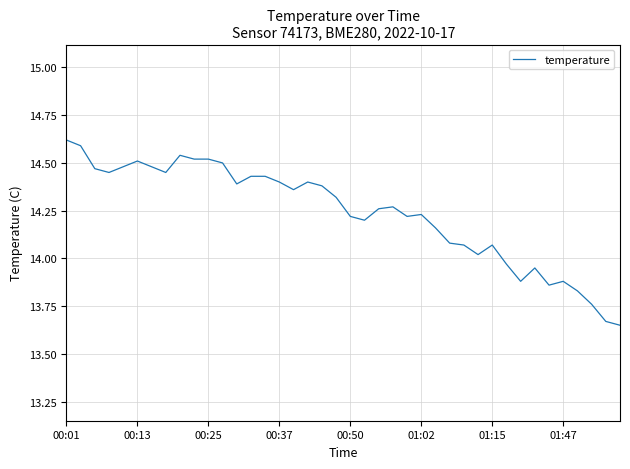

What is the difference between the maximum and minimum values?

1.0